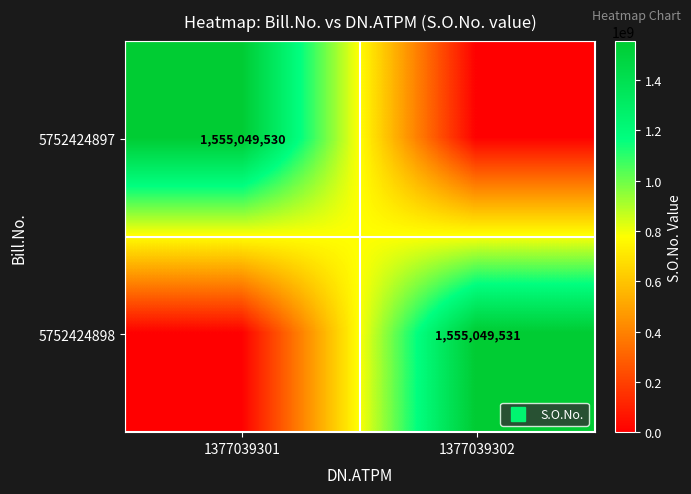

The value of 5752424898 at 1377039301 is 0. True or false?

True